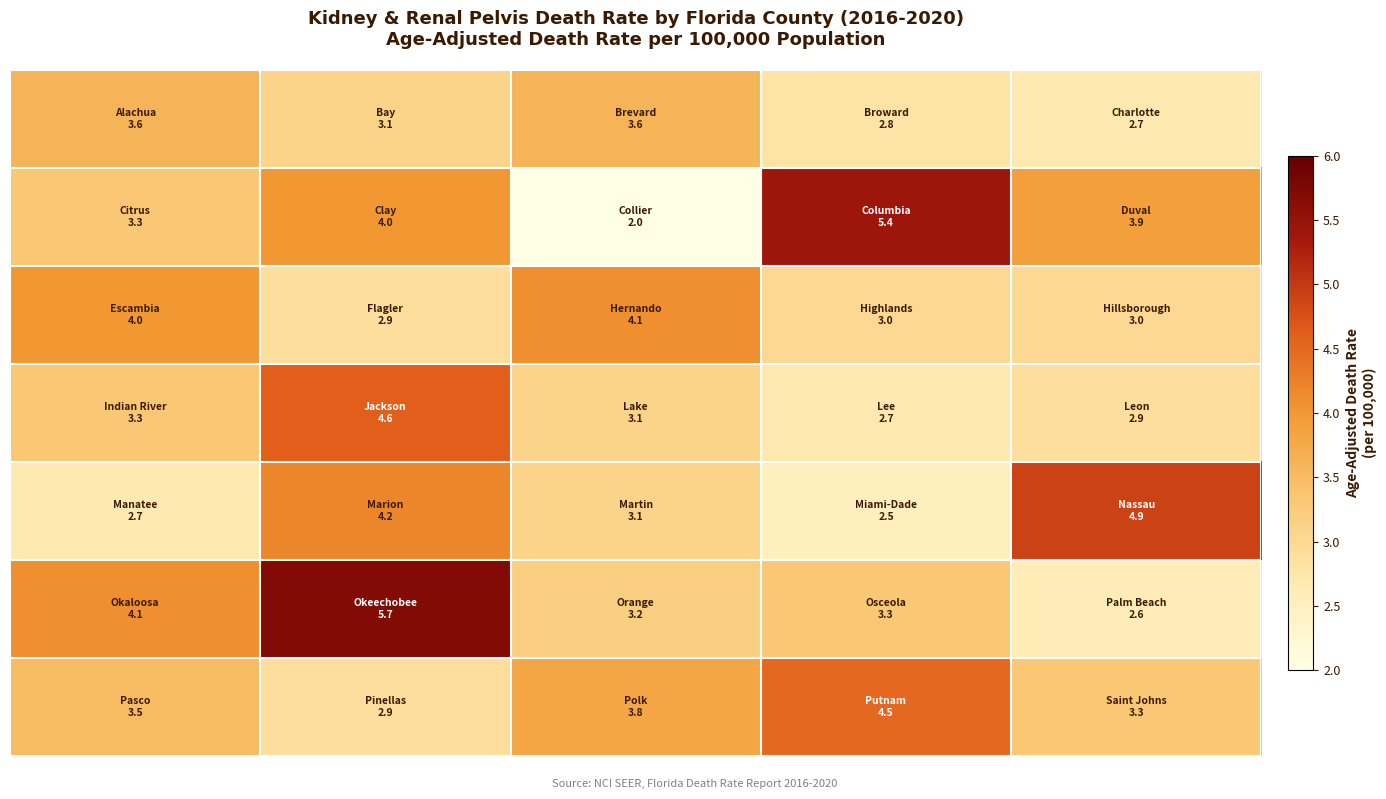

How many categories are shown in the chart?

5